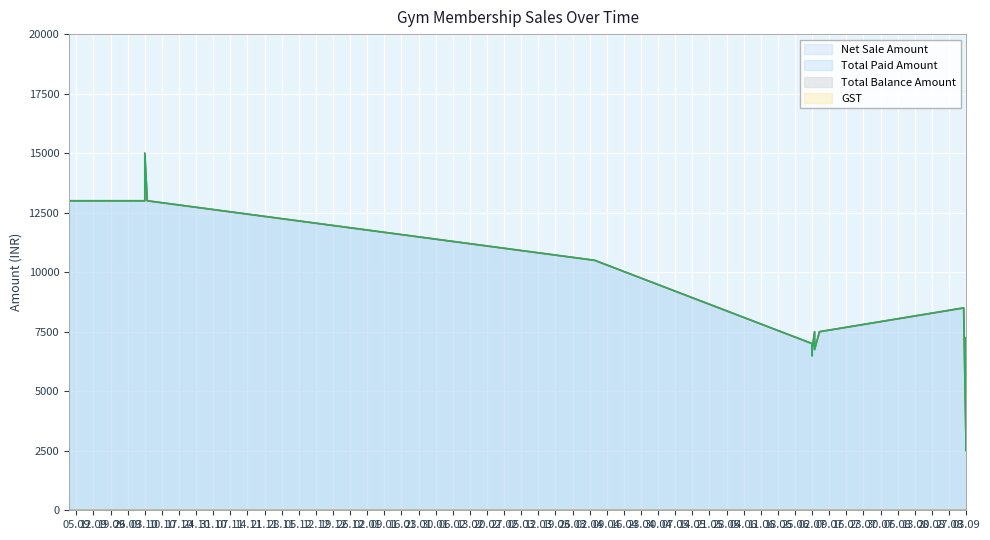

The value of Net Sale Amount at 04-04-2024 is 10500. True or false?

True